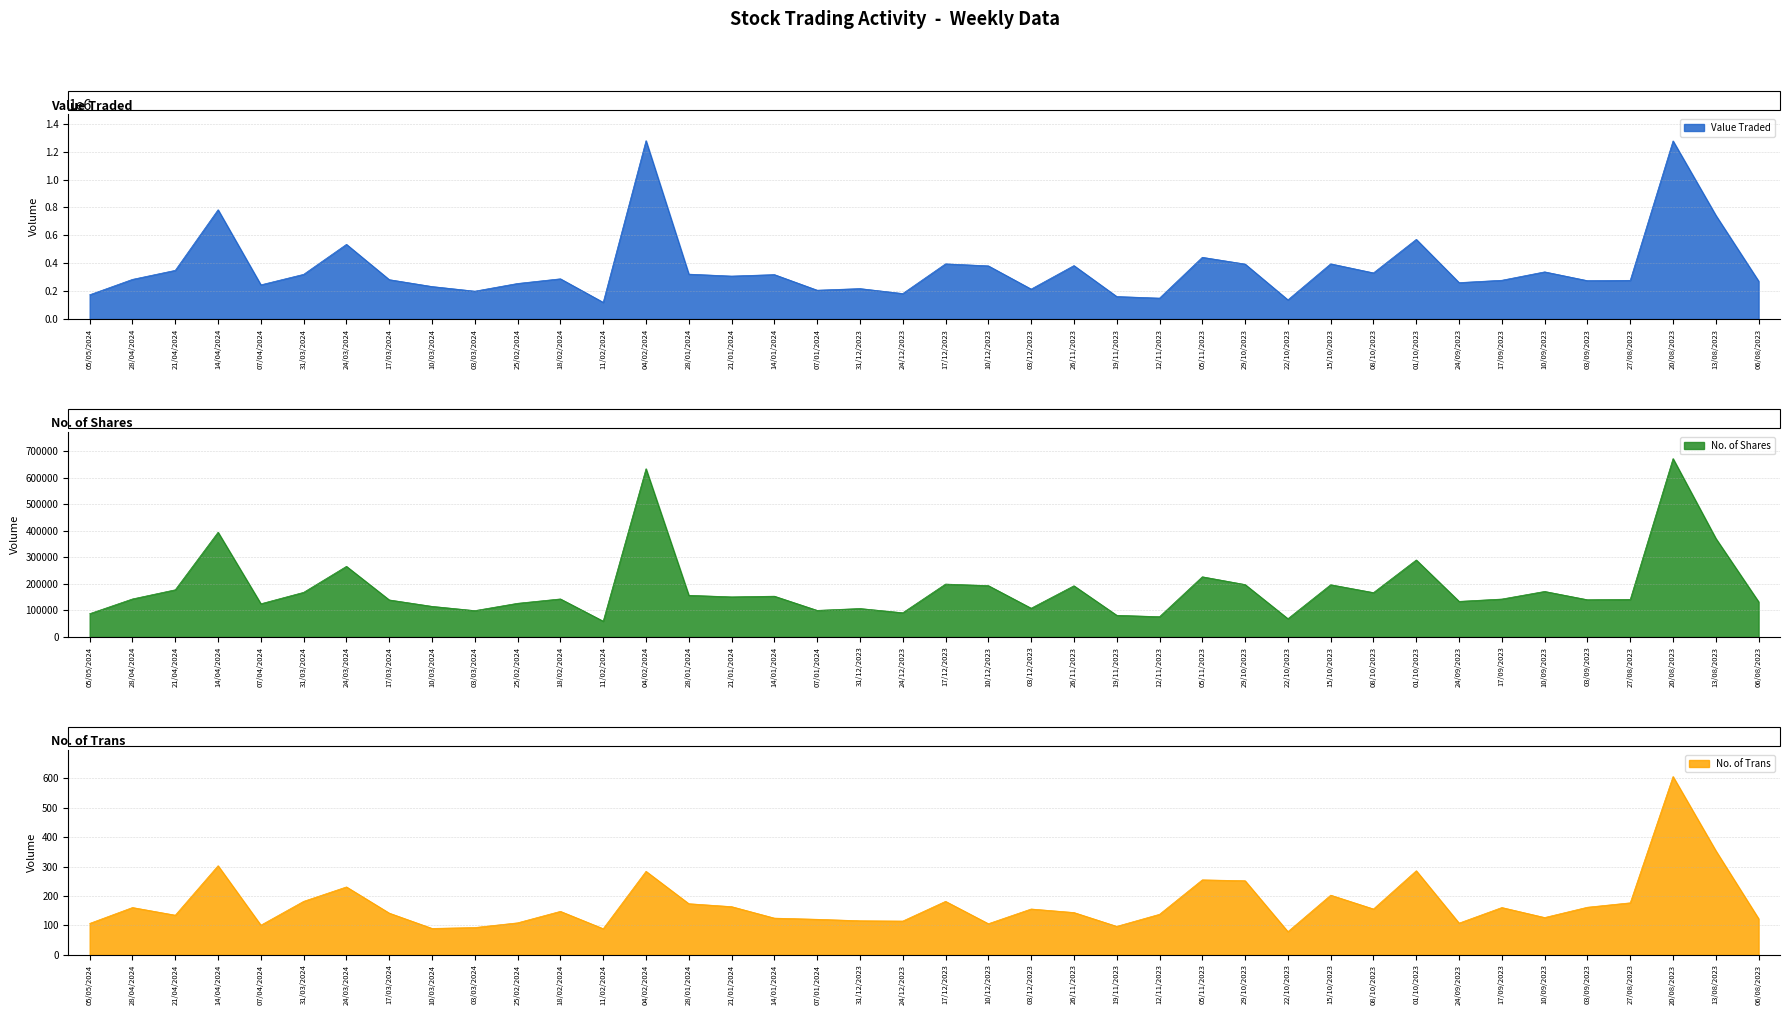

What is the value of the No. of Trans point at the 26th from the left?

138